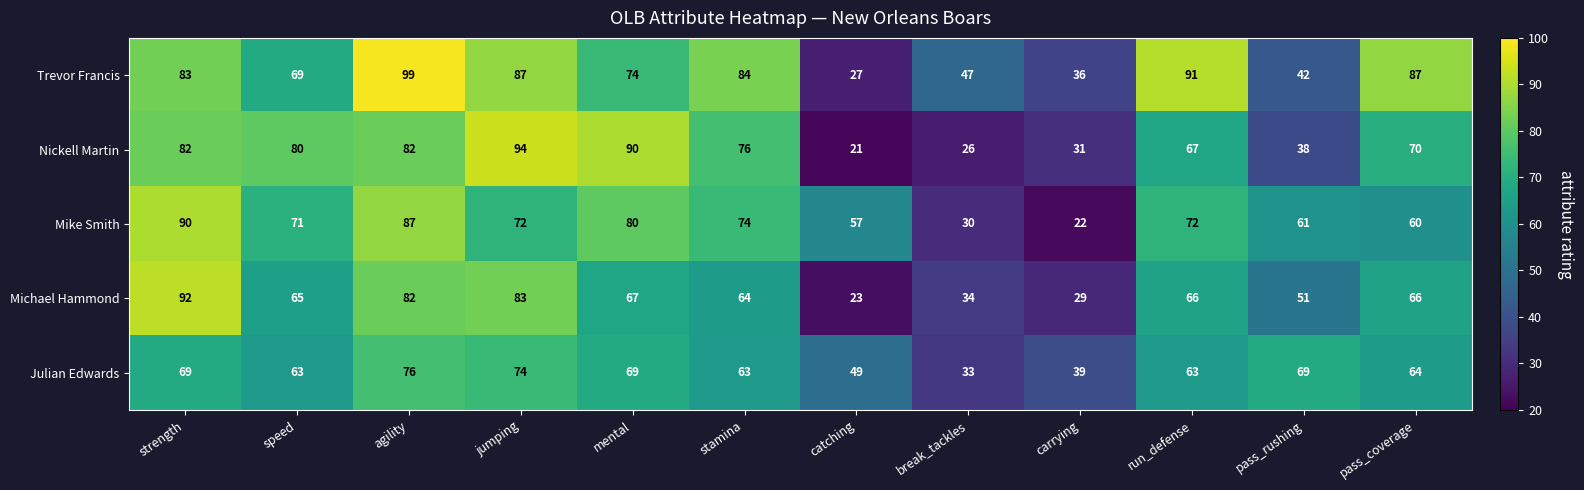

Is it true that Julian Edwards equals 43 at jumping?

False